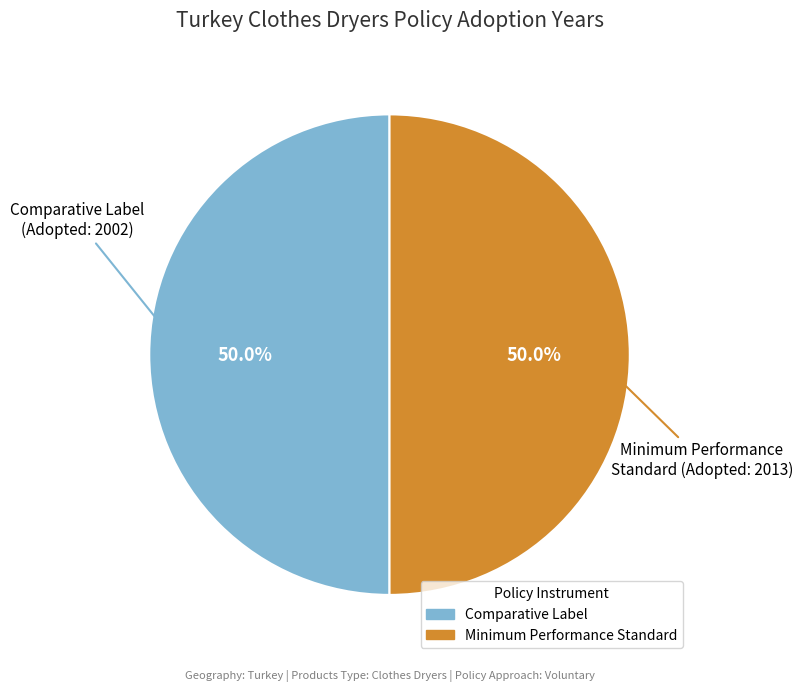

Does any single category account for the majority?

Yes